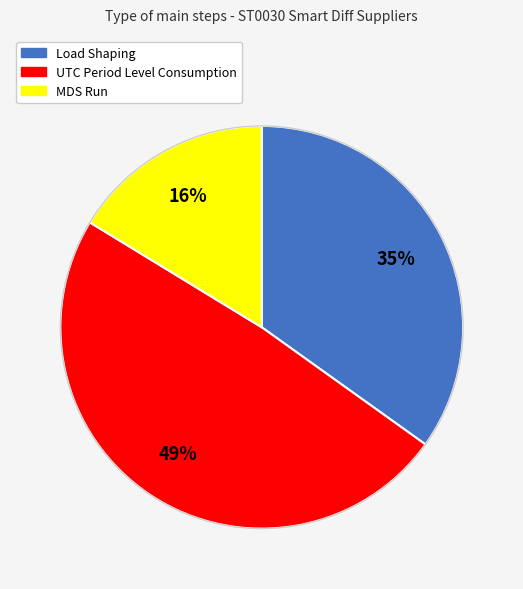

What percentage is the UTC Period Level Consumption slice, to the nearest percent?

49%